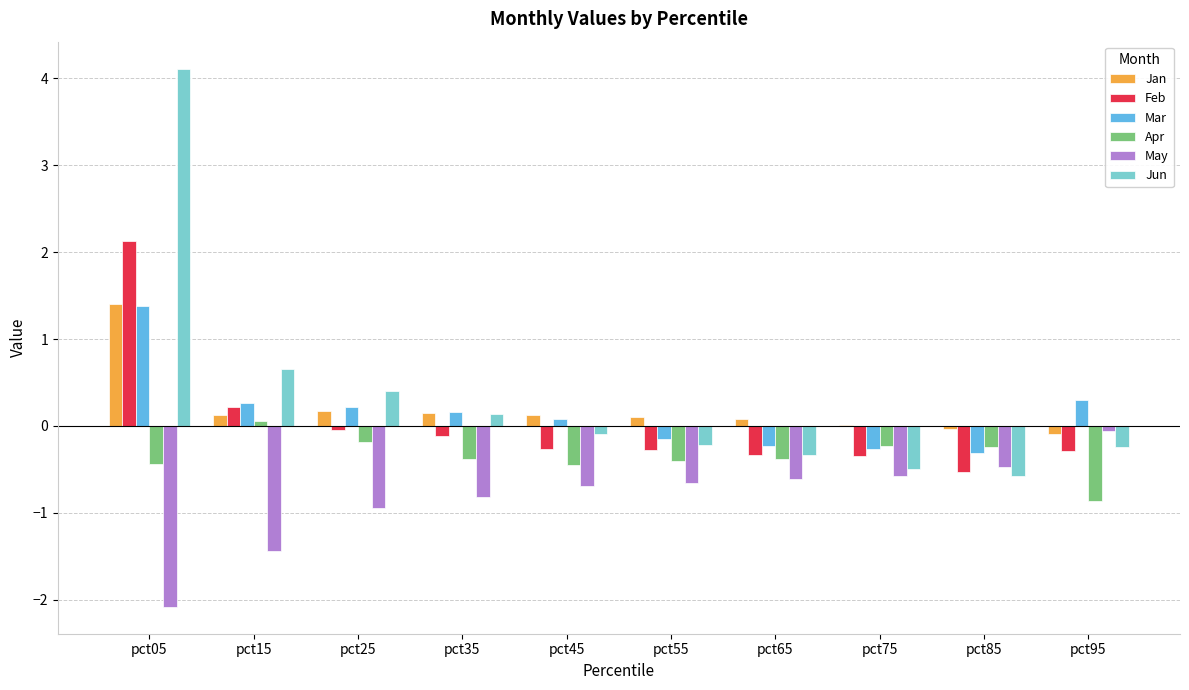

Where is Jun nearest to the value 1?

pct15